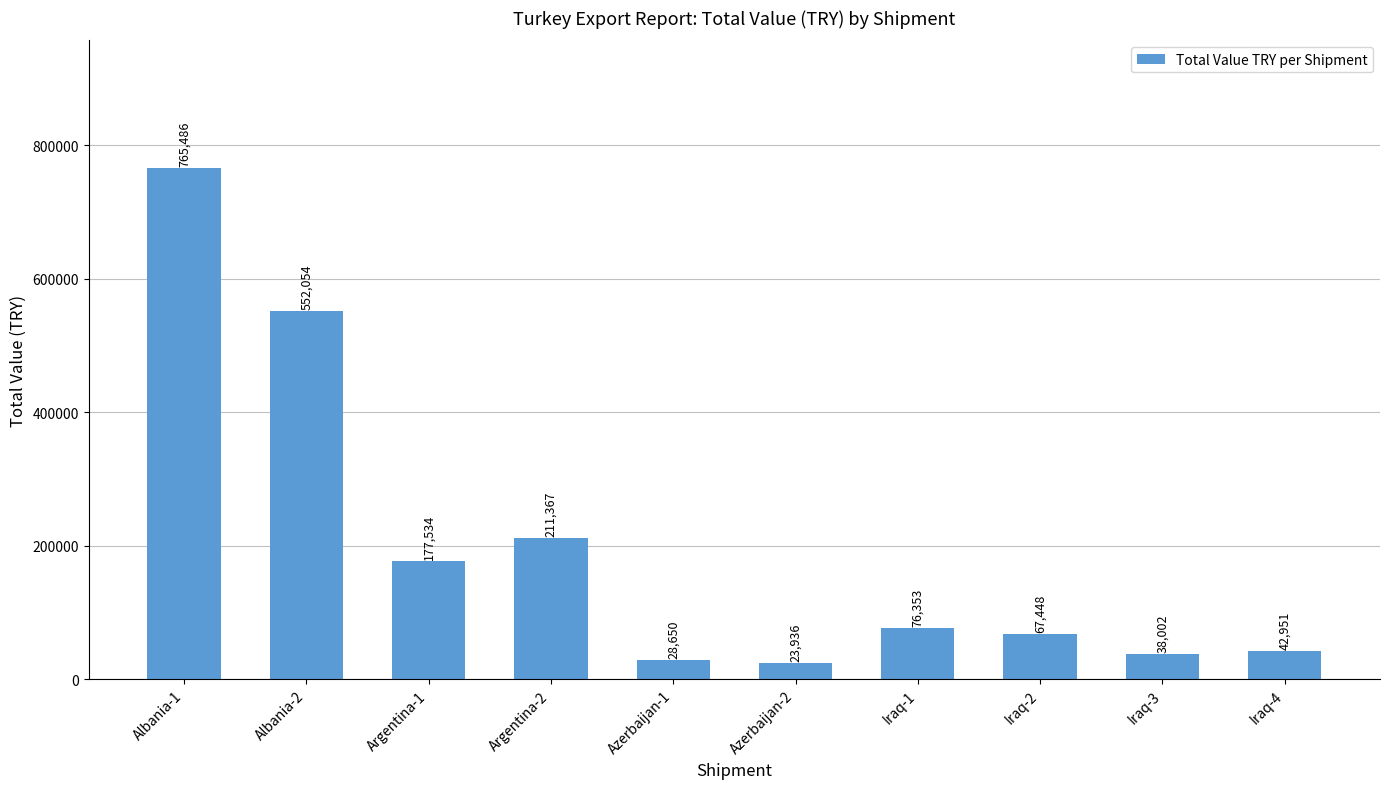

What is the maximum value shown in the chart?

765486.7